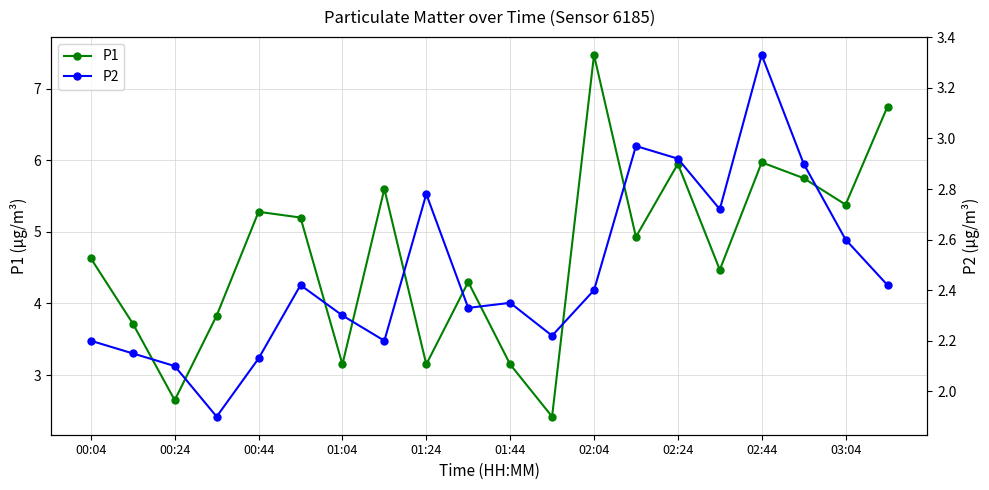

What is the minimum value shown in the chart?

1.9